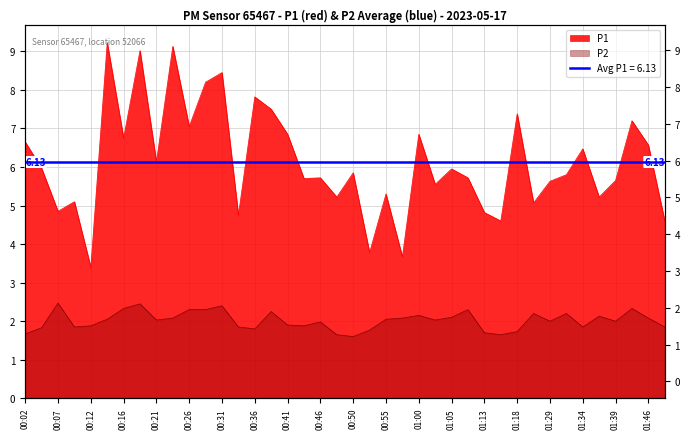

Reading right to left, what are all the values shown in this chart?

P1: 4.6	6.6	7.2	5.7	5.2	6.5	5.8	5.6	5.1	7.4	4.6	4.8	5.7	6.0	5.5	6.8	3.7	5.3	3.8	5.8	5.2	5.7	5.7	6.8	7.5	7.8	4.8	8.4	8.2	7.0	9.1	6.1	9.0	6.8	9.2	3.4	5.1	4.8	6.0	6.7
P2: 1.9	2.1	2.3	2.0	2.1	1.9	2.2	2.0	2.2	1.7	1.6	1.7	2.3	2.1	2.0	2.1	2.1	2.0	1.8	1.6	1.6	2.0	1.9	1.9	2.2	1.8	1.9	2.4	2.3	2.3	2.1	2.0	2.5	2.3	2.0	1.9	1.9	2.5	1.8	1.7